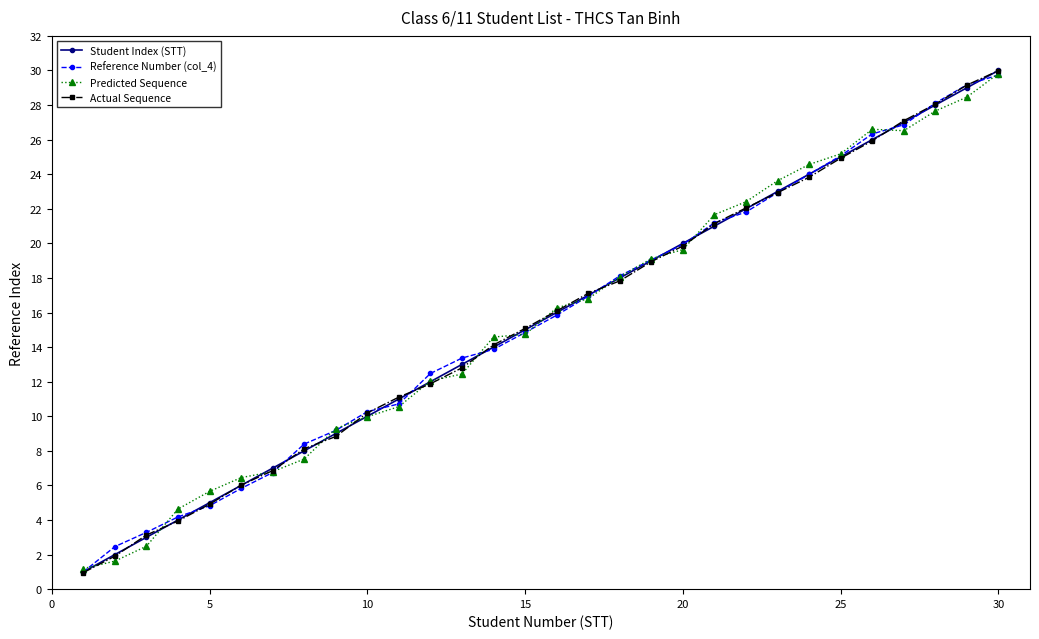

True or false: Actual Sequence has more than 1 interior local peaks.

False